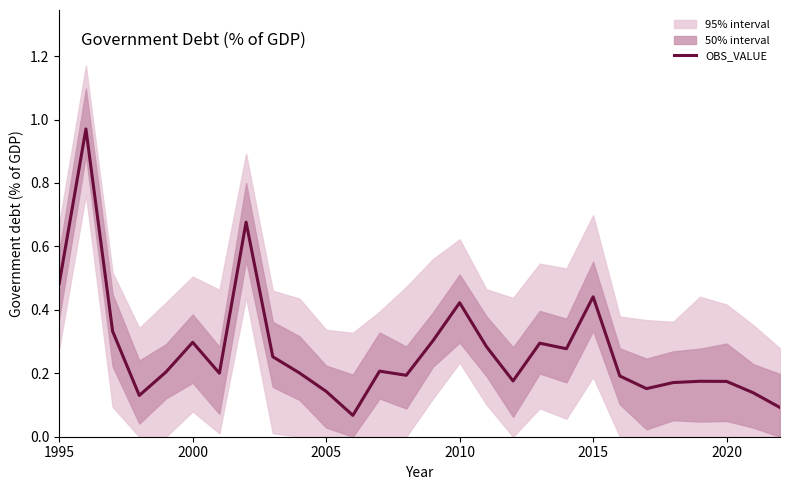

The OBS_VALUE series shows 0.6 at 2010. True or false?

False